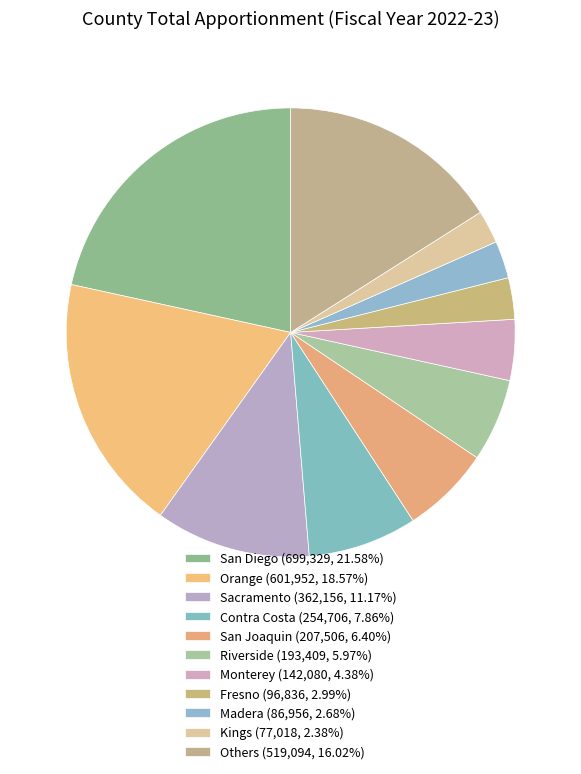

Is there any slice that represents more than half of the pie?

No